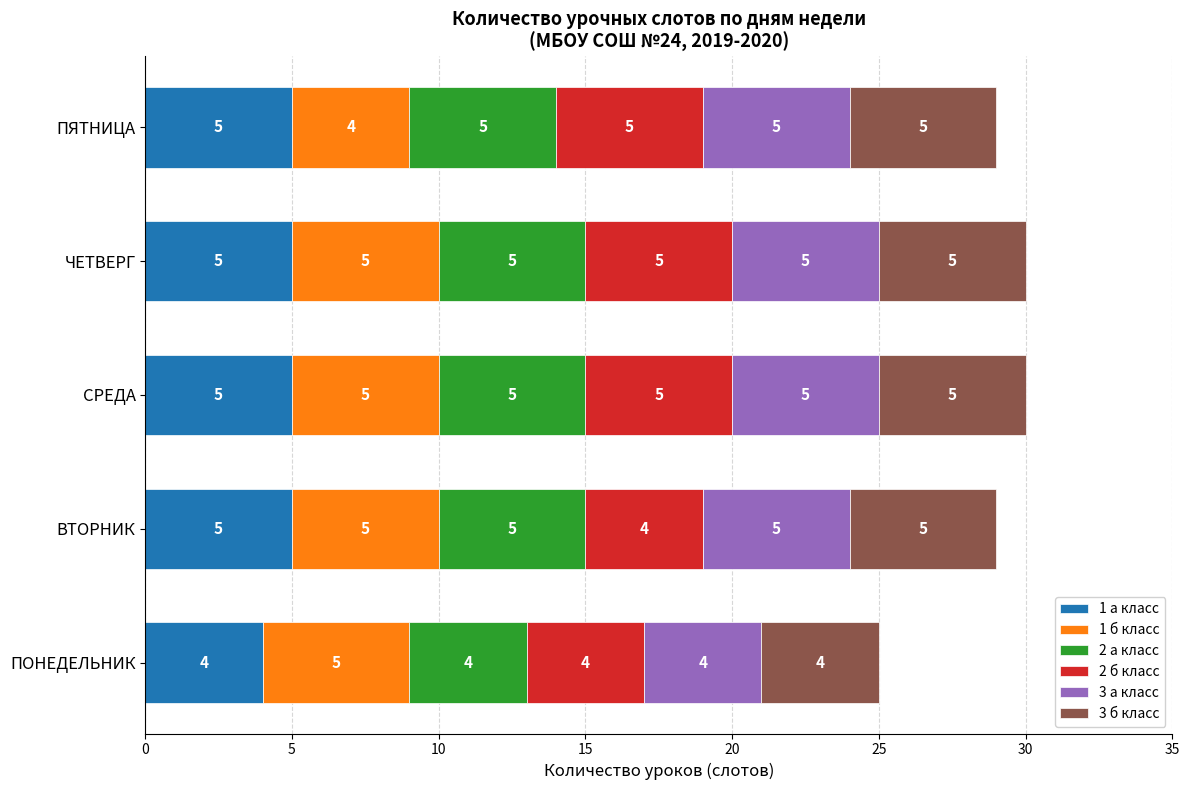

What is the total value across all series at ЧЕТВЕРГ?

30